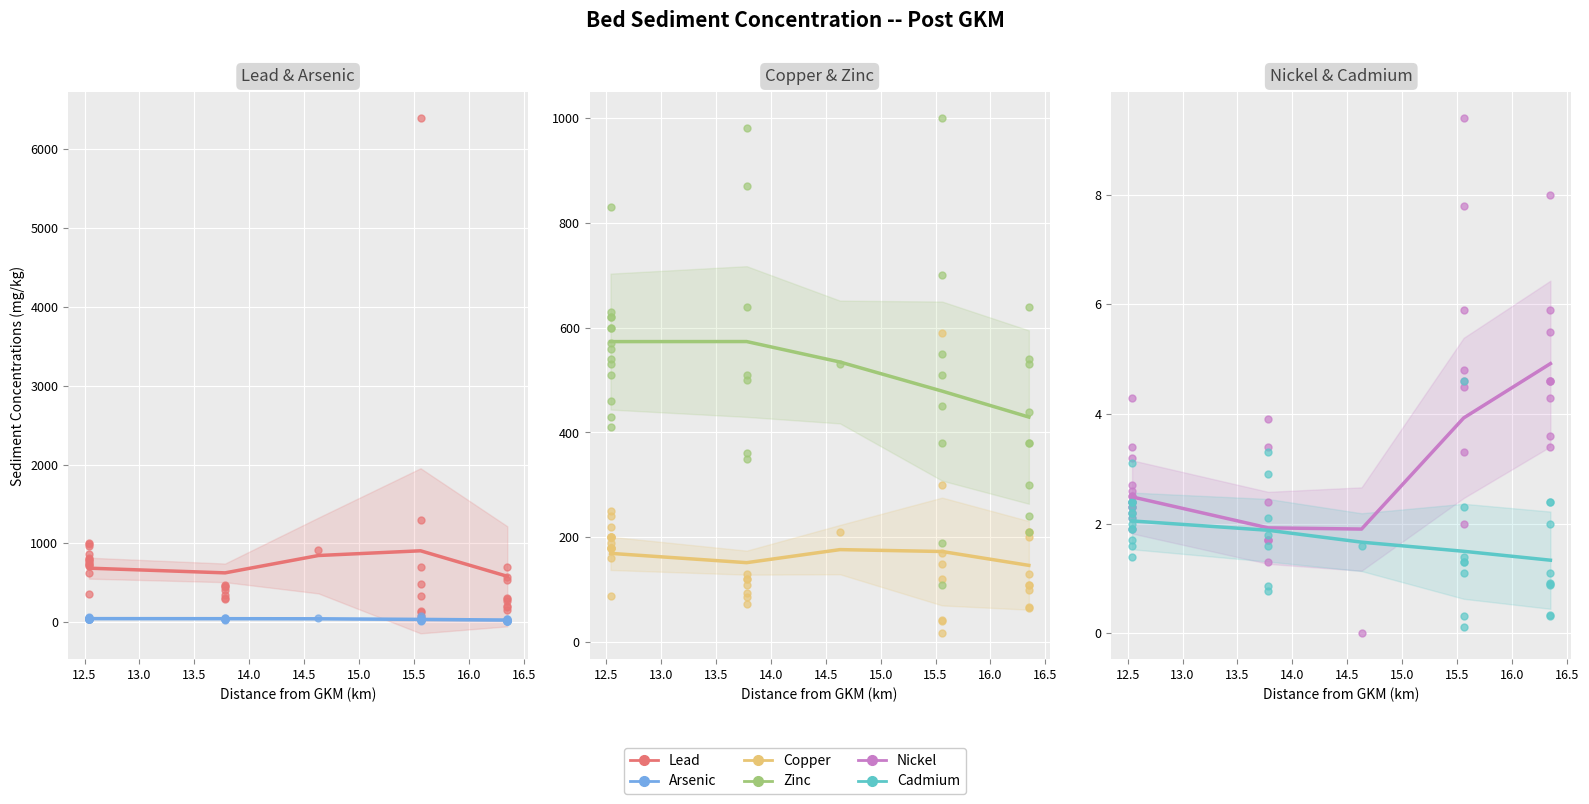

Which series reaches the minimum Y coordinate?

Nickel